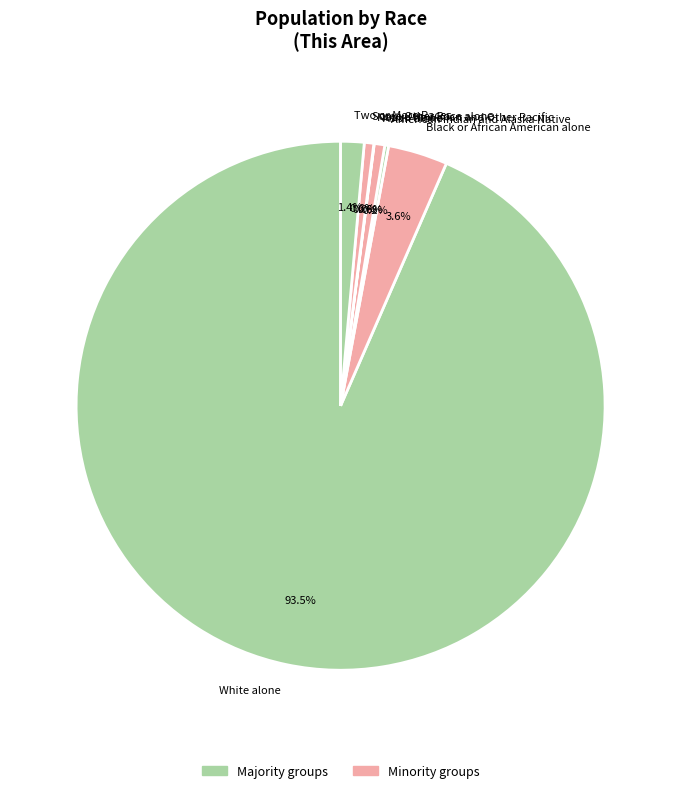

Which category has the biggest portion of the pie?

White alone